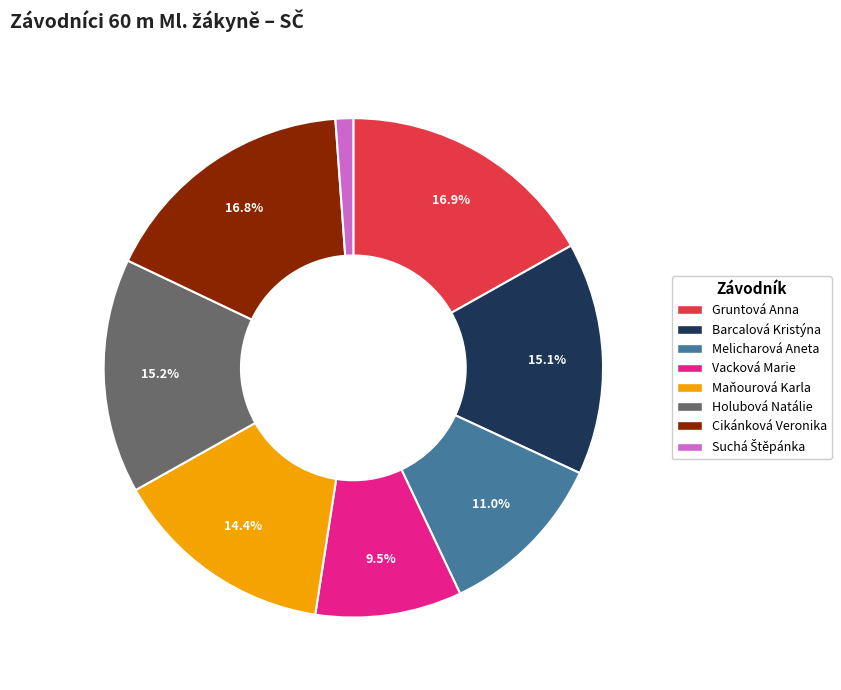

How many segments does this pie chart have?

8